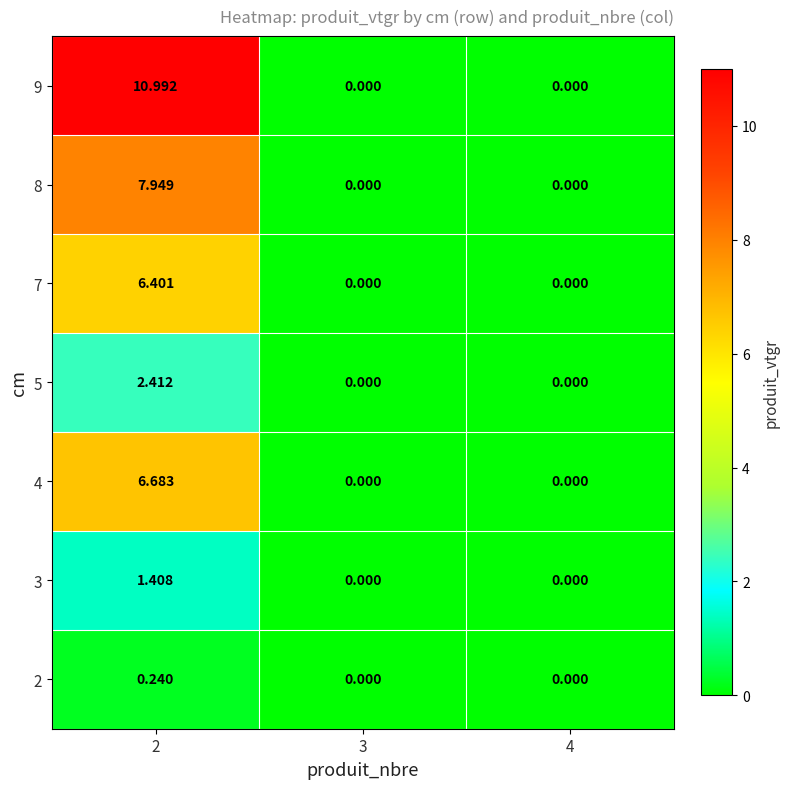

How many data points does each series have?

3